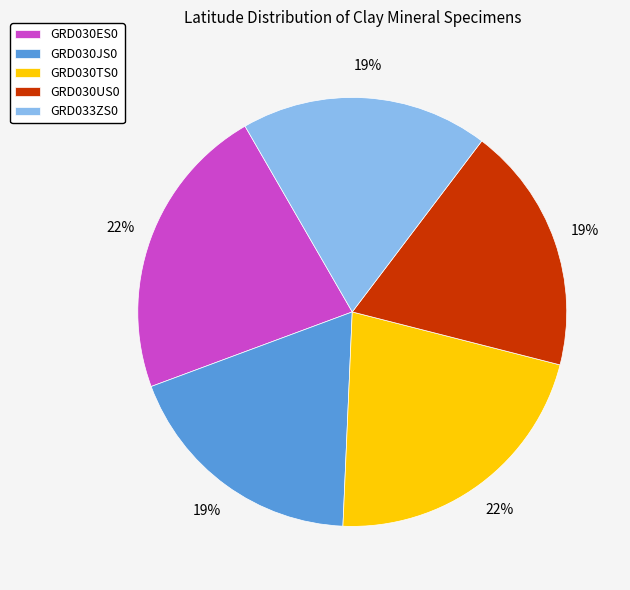

Is it true that GRD030US0 is 32% of the pie?

False